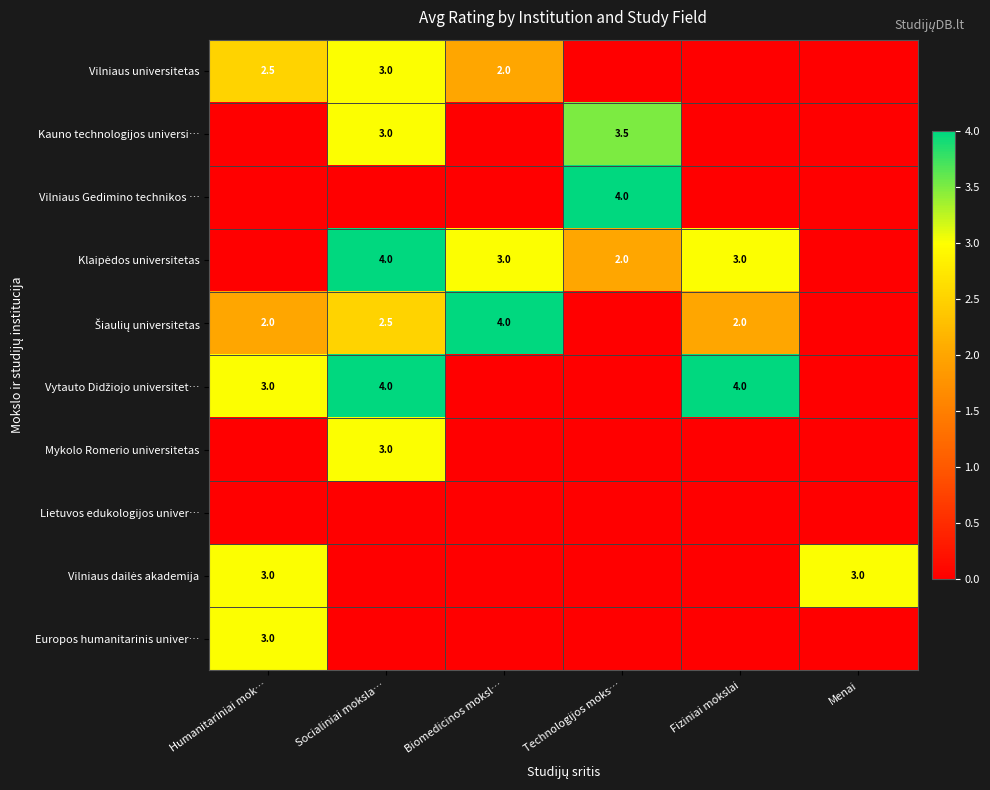

What is the approximate value of Vytauto Didžiojo universitet… at Socialiniai moksla…?

4.0